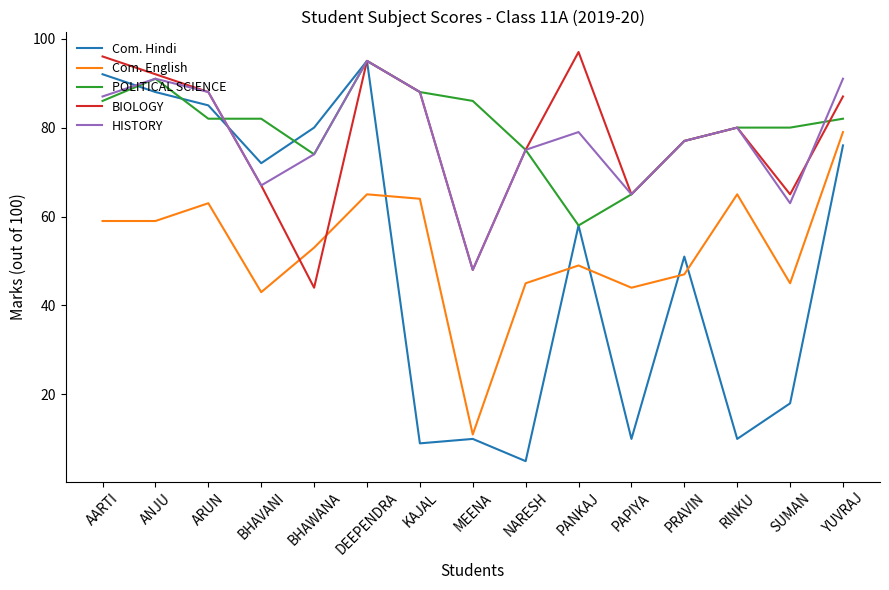

At which category is the sum across all series the highest?

DEEPENDRA